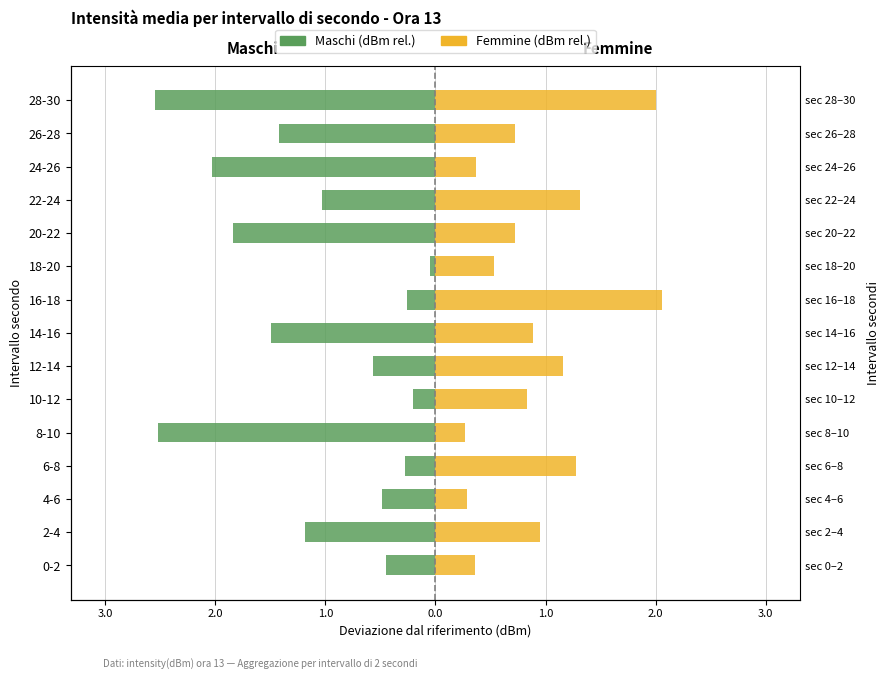

What is the sum of all Femmine values?

13.7